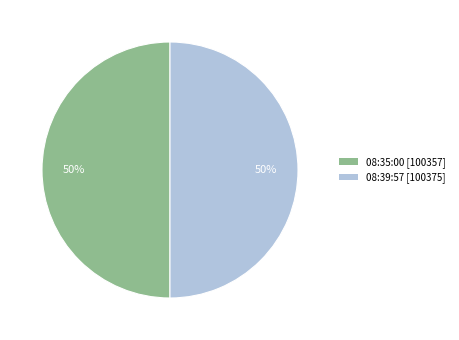

How many segments does this pie chart have?

2